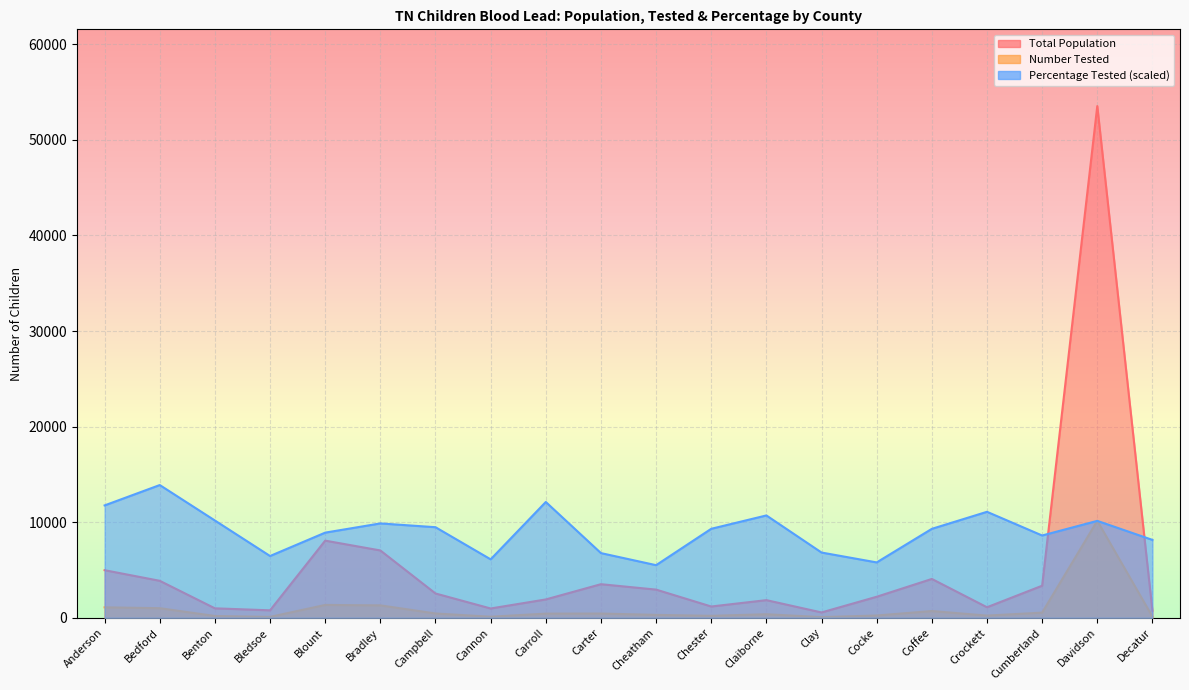

What is the difference between the Total Population values at Decatur and Campbell?

1806.0